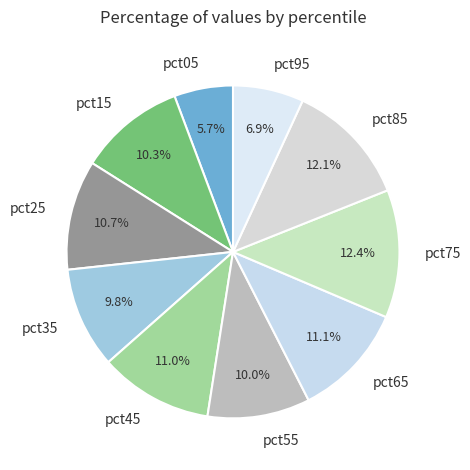

To the nearest percent, what is the average slice percentage?

10%